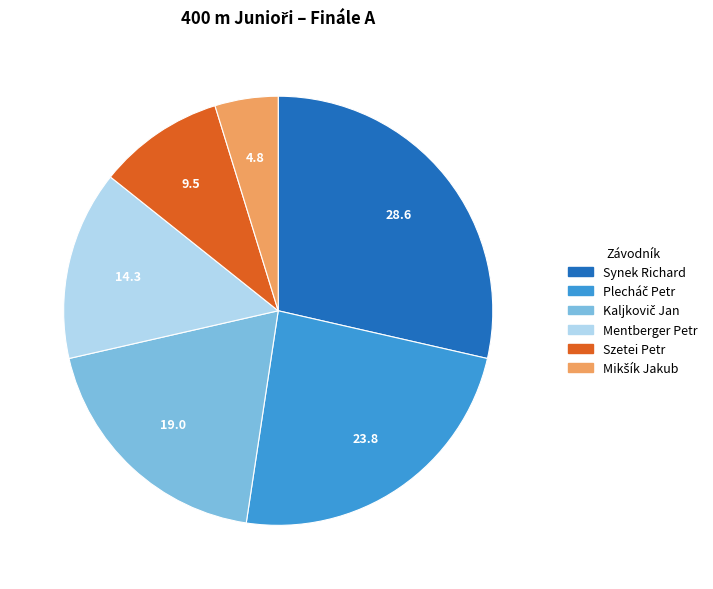

Is it true that Szetei Petr is 24% of the pie?

False